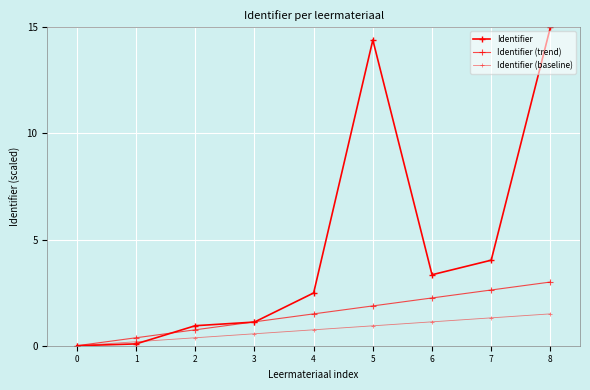

What is the difference between the Identifier (trend) values at 0 and 7?

2.6